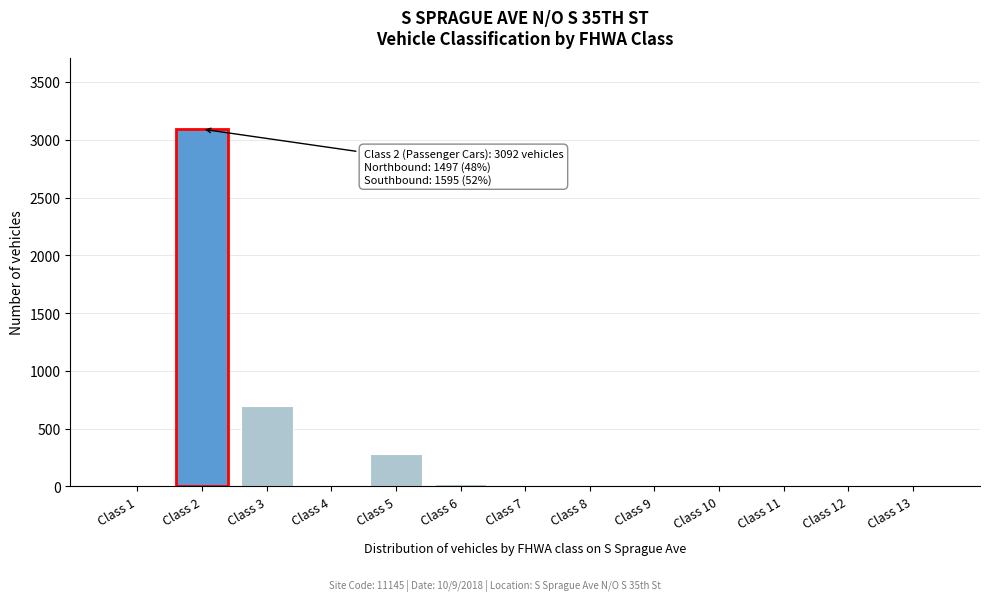

Is it true that the value at Class 2 is 3092?

True